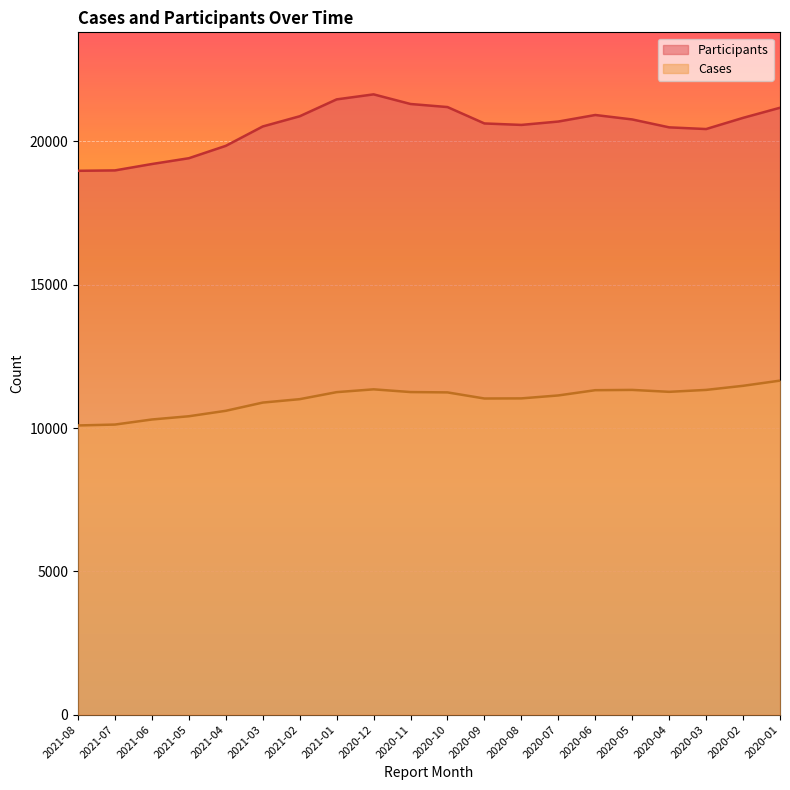

What is the average value of the Cases series?

11004